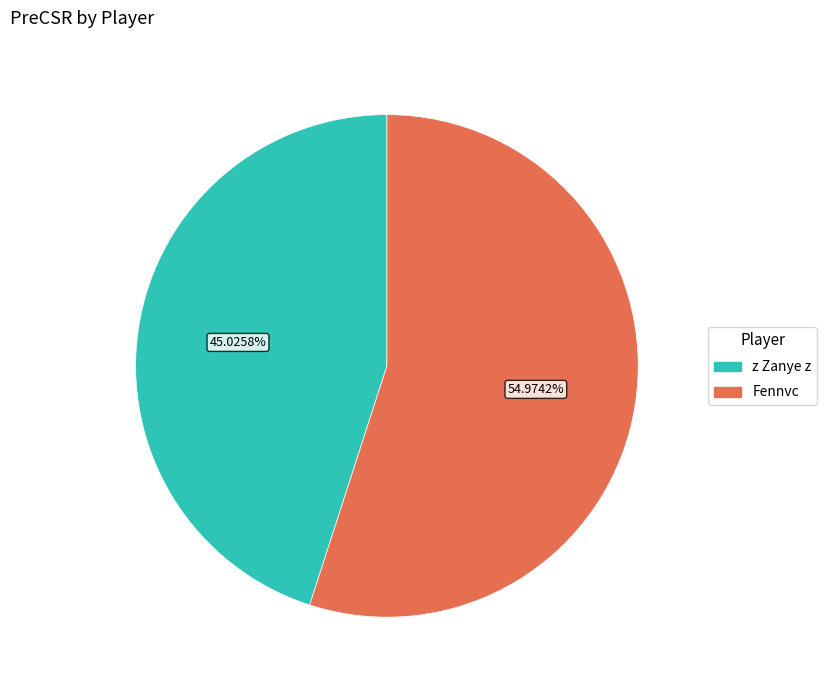

Combined, do Fennvc and z Zanye z account for over 50%?

Yes